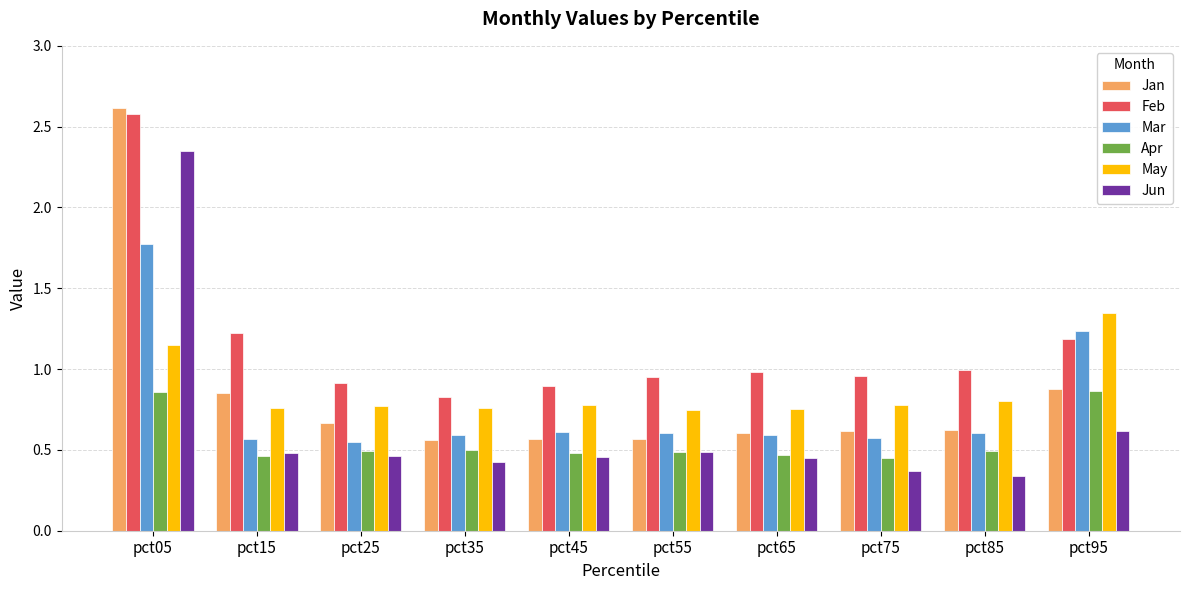

Rank the series by their maximum value, from highest to lowest.

Jan, Feb, Jun, Mar, May, Apr